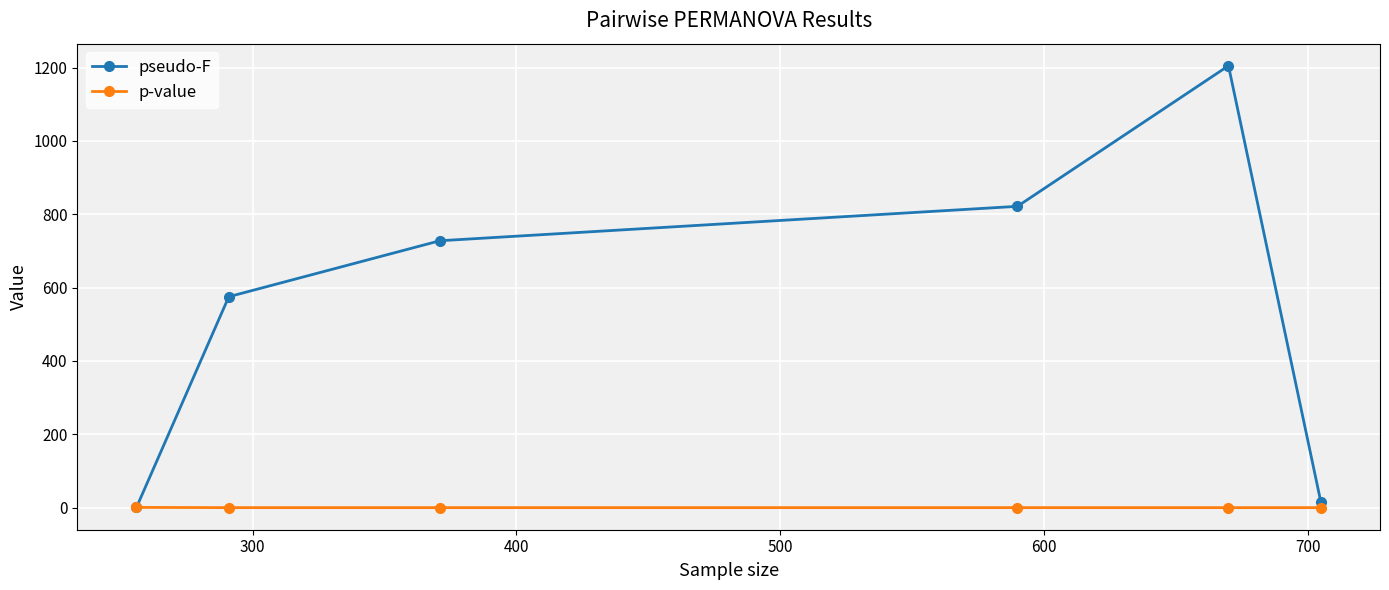

At how many categories does at least one series exceed 314?

4